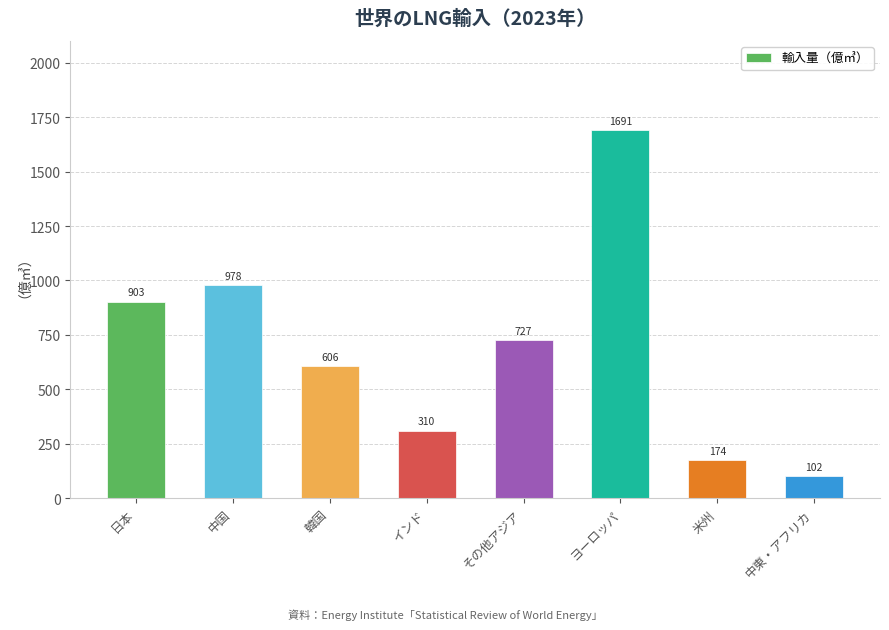

What is the label of the 5th bar from the right?

インド